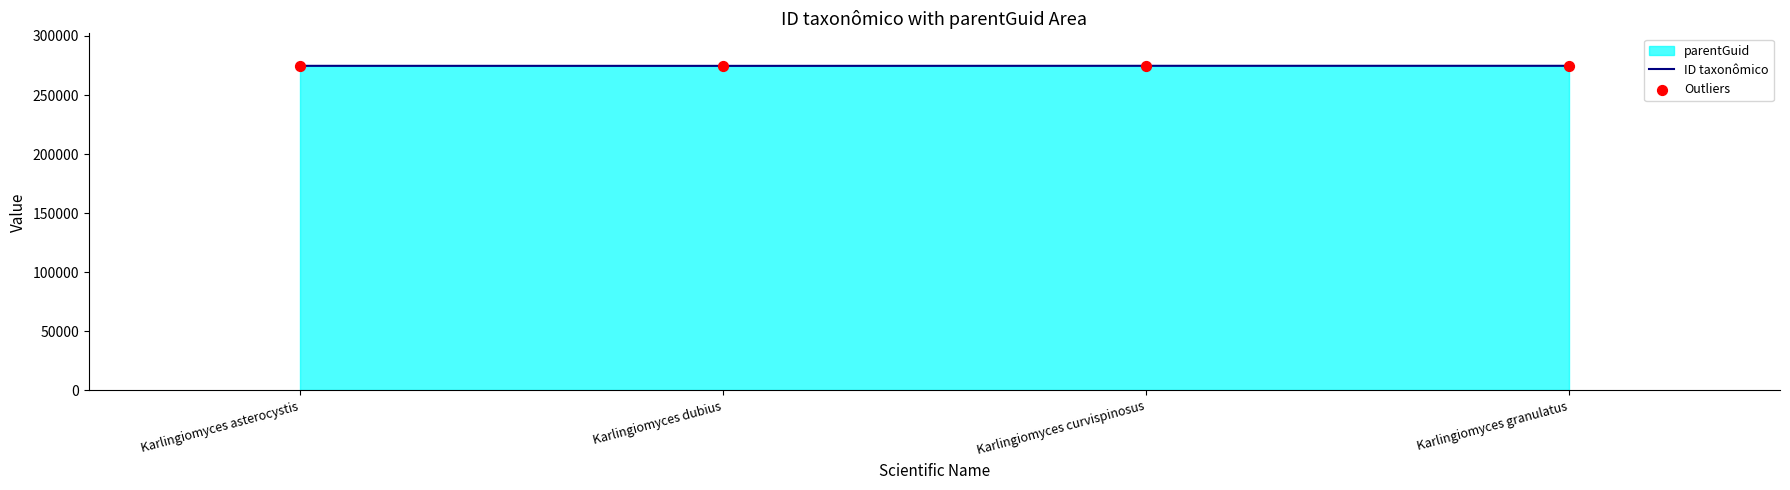

Which series has the largest total across all categories?

ID taxonômico